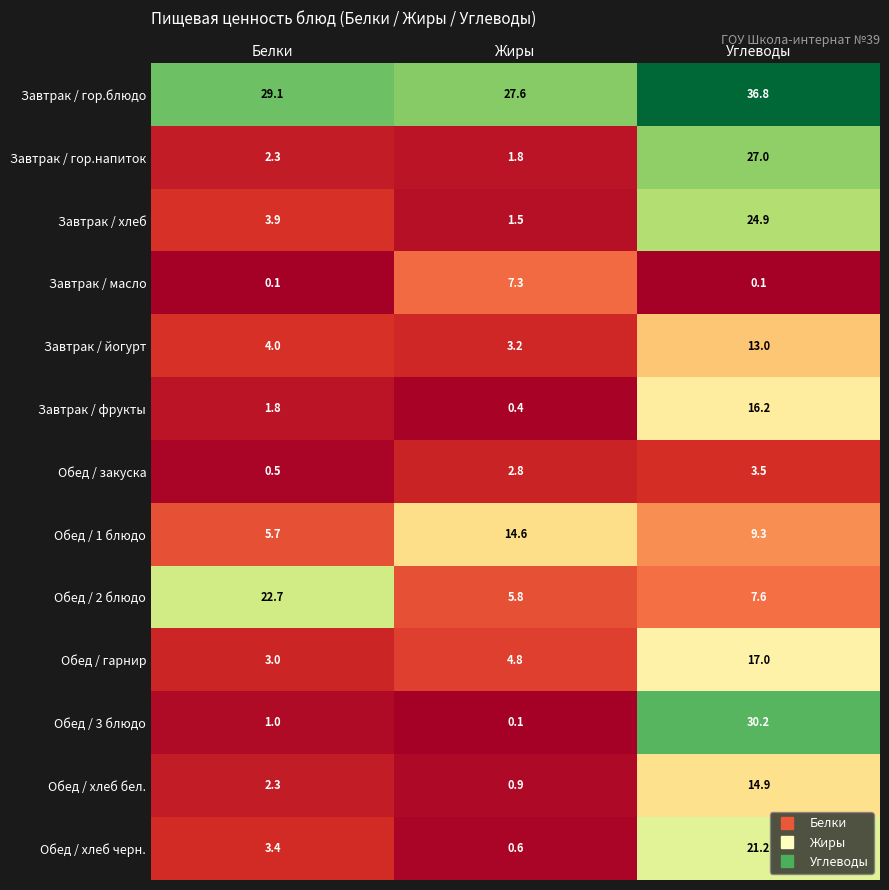

At how many categories does at least one series exceed 2?

3